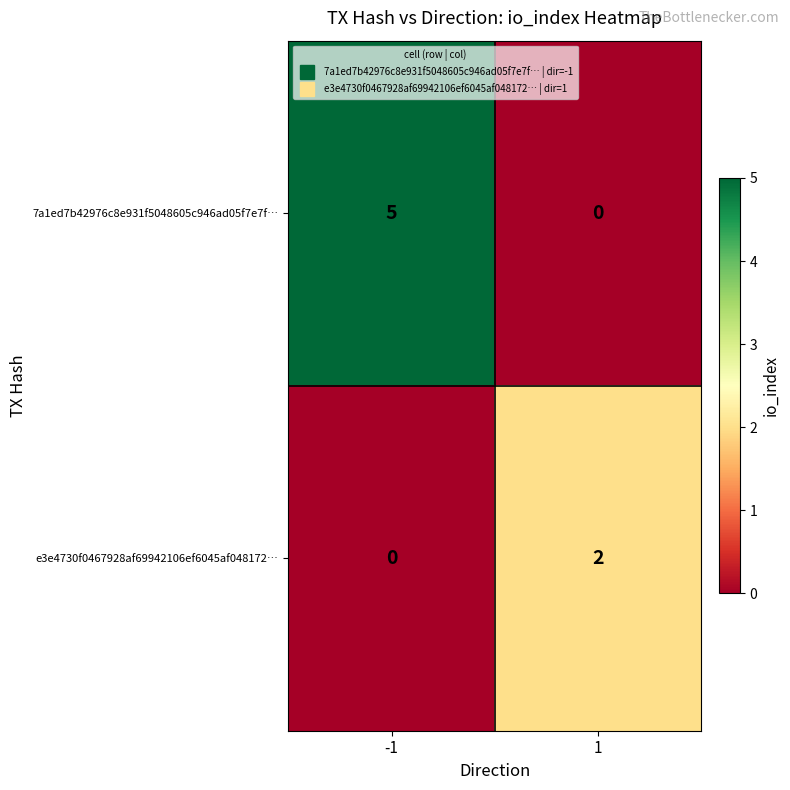

What value does the 7a1ed7b42976c8e931f5048605c946ad05f7e7f… series have at -1?

5